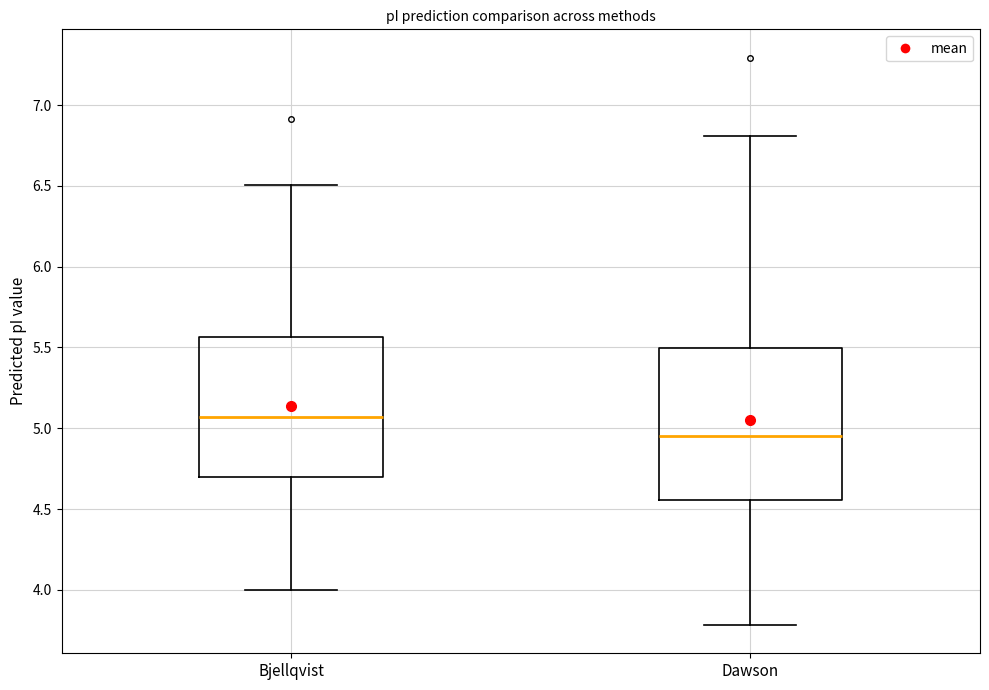

Reading left to right, transcribe this box plot: for each box, give where its median line is, the range the box spans, and where its two whiskers end, as read against the y-axis. The values are not printed on the chart, so give them approximately, as read against the axis.

Bjellqvist: median 5.05, box 4.70 to 5.55, whiskers 4.00 to 6.50
Dawson: median 4.95, box 4.55 to 5.50, whiskers 3.80 to 6.80